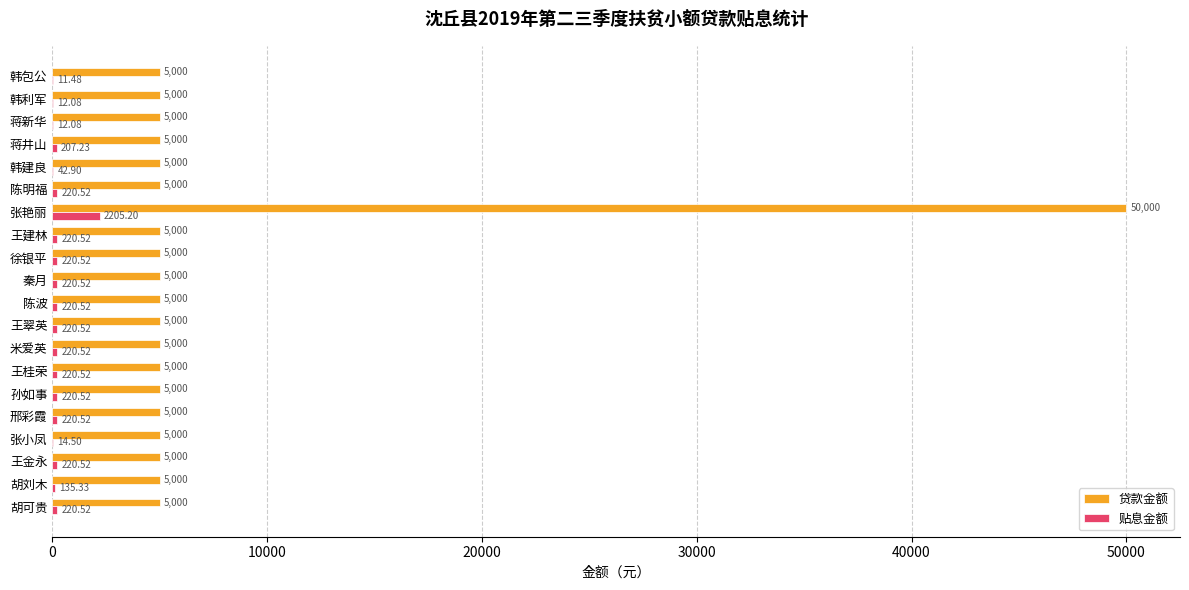

Which series changed the most between 秦月 and 韩包公?

贴息金额